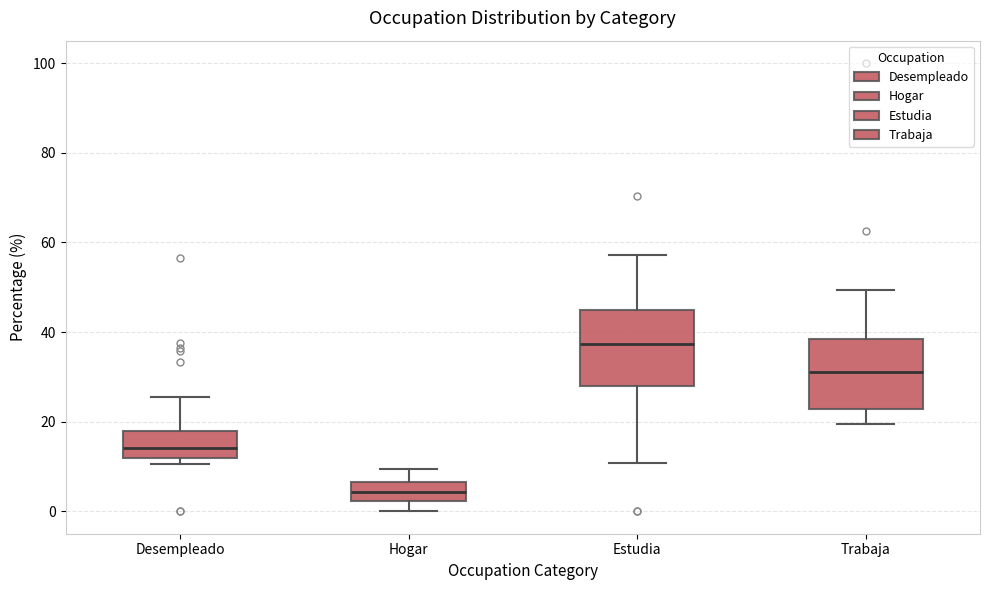

Which box's median line is the highest?

Estudia